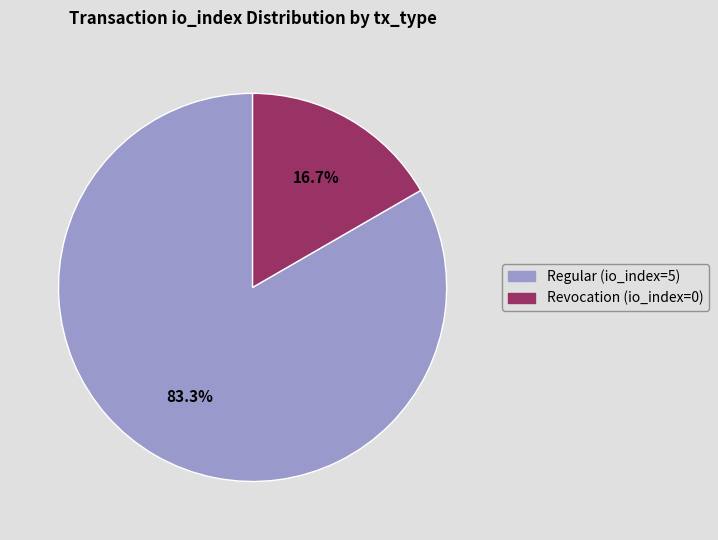

Count the number of slices in the pie.

2